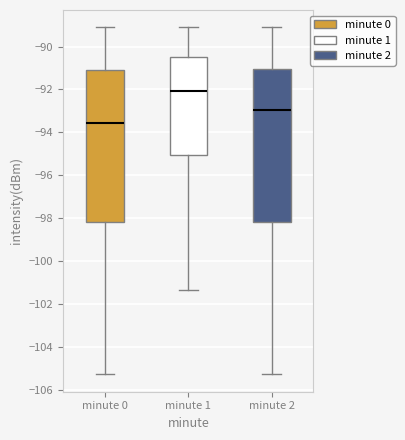

Which box's median line is the highest?

minute 1